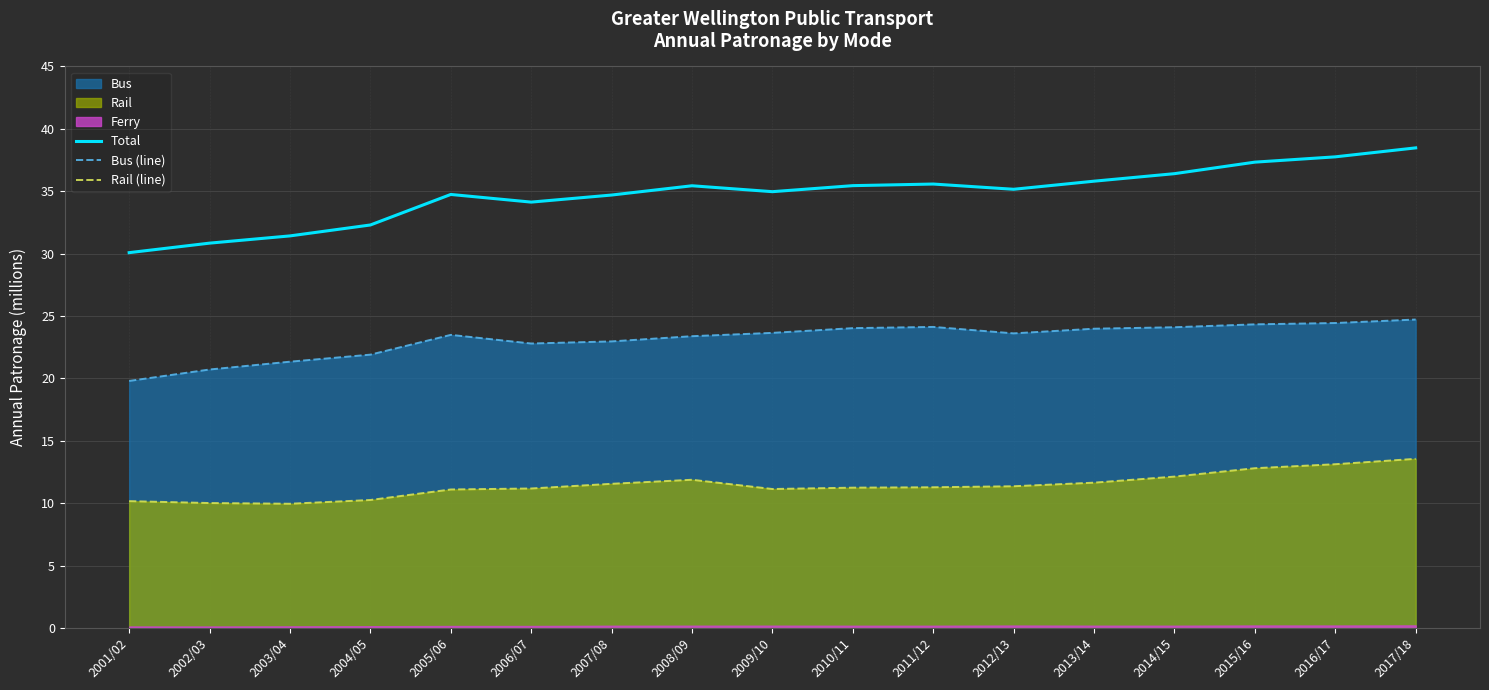

Which series changed the most between 2001/02 and 2007/08?

Total